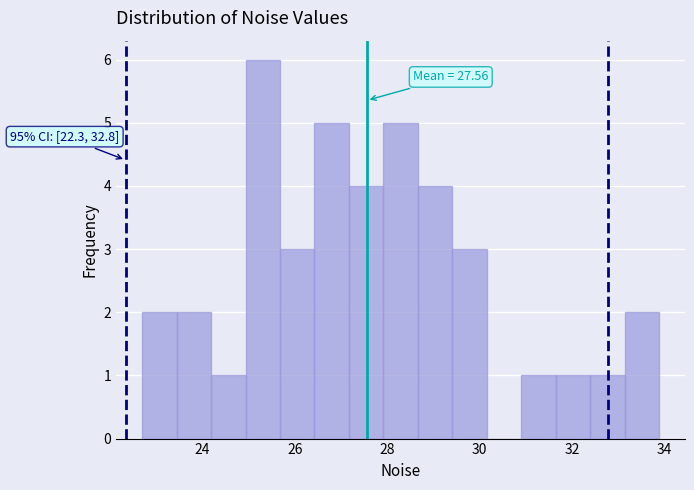

Around what value on the x-axis is the tallest bar? Give the approximate position of its centre, as read against the axis.

25.4